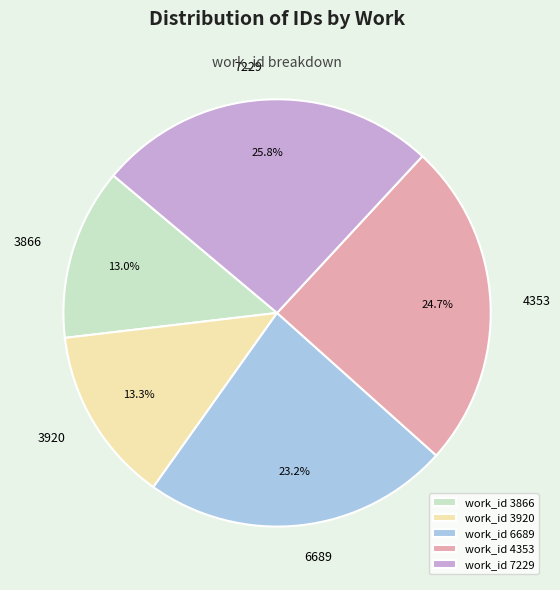

Between 3920 and 6689, which is larger?

6689